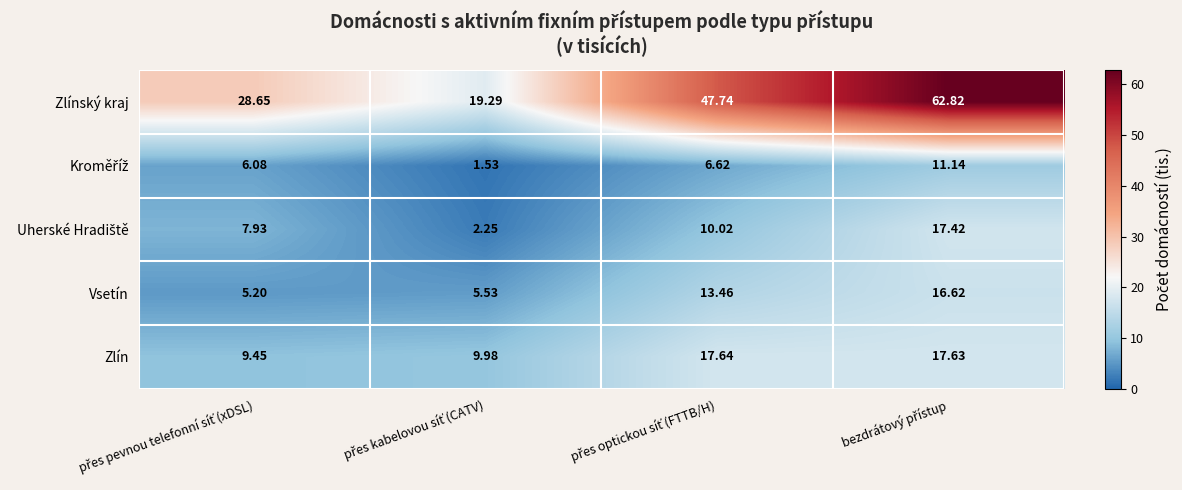

Which series has the largest total across all categories?

Zlínský kraj